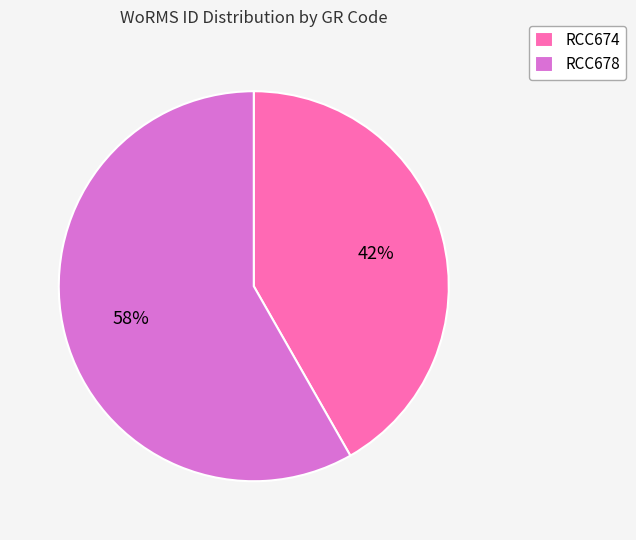

Rank the categories by value from lowest to highest.

RCC674, RCC678